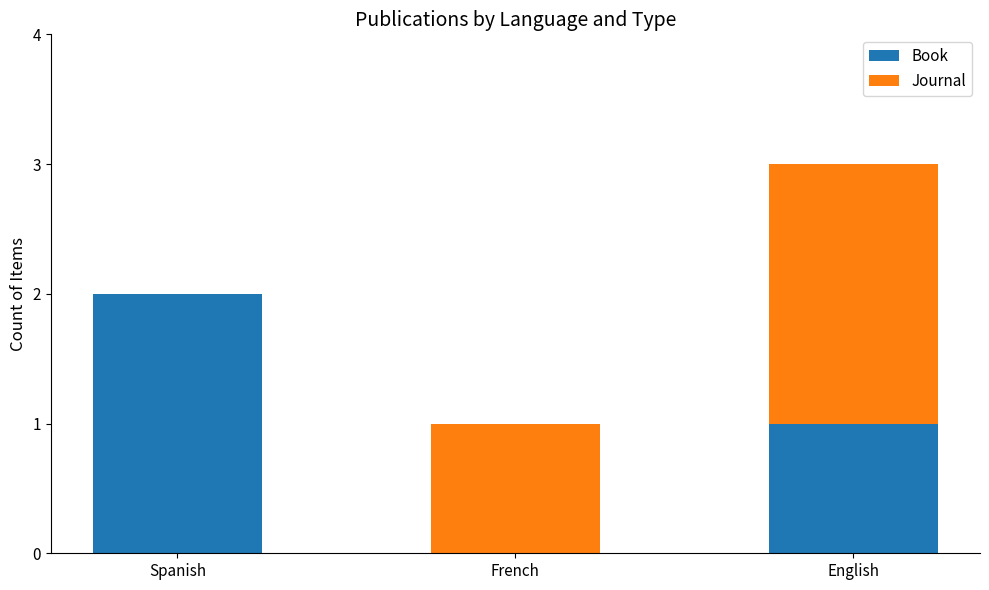

Is it true that Book equals 2 at Spanish?

True